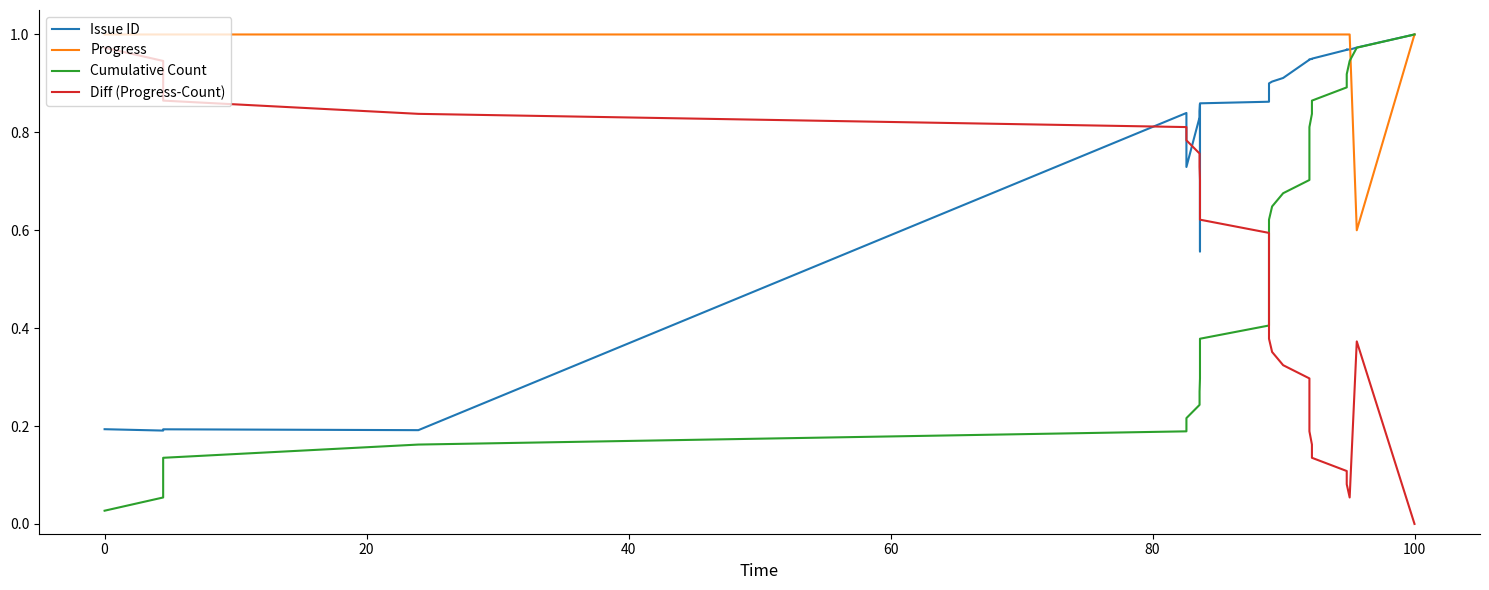

True or false: Progress and Diff (Progress-Count) intersect in this chart.

False